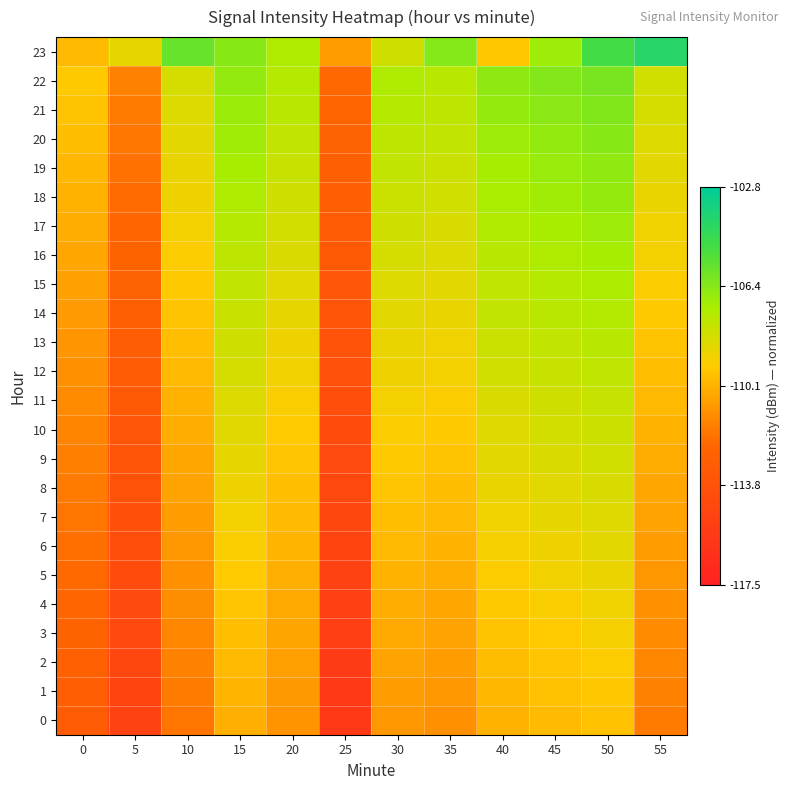

Reading left to right, what are all the values shown in this chart?

0: 0=0.3	5=0.2	10=0.4	15=0.5	20=0.4	25=0.1	30=0.4	35=0.4	40=0.5	45=0.5	50=0.5	55=0.4
1: 0=0.3	5=0.2	10=0.4	15=0.5	20=0.5	25=0.1	30=0.5	35=0.4	40=0.5	45=0.5	50=0.5	55=0.4
2: 0=0.3	5=0.2	10=0.4	15=0.5	20=0.5	25=0.1	30=0.5	35=0.5	40=0.5	45=0.5	50=0.6	55=0.4
3: 0=0.3	5=0.2	10=0.4	15=0.5	20=0.5	25=0.1	30=0.5	35=0.5	40=0.5	45=0.5	50=0.6	55=0.4
4: 0=0.3	5=0.2	10=0.4	15=0.5	20=0.5	25=0.2	30=0.5	35=0.5	40=0.5	45=0.6	50=0.6	55=0.4
5: 0=0.4	5=0.2	10=0.4	15=0.5	20=0.5	25=0.2	30=0.5	35=0.5	40=0.6	45=0.6	50=0.6	55=0.4
6: 0=0.4	5=0.2	10=0.4	15=0.6	20=0.5	25=0.2	30=0.5	35=0.5	40=0.6	45=0.6	50=0.6	55=0.5
7: 0=0.4	5=0.2	10=0.5	15=0.6	20=0.5	25=0.2	30=0.5	35=0.5	40=0.6	45=0.6	50=0.6	55=0.5
8: 0=0.4	5=0.3	10=0.5	15=0.6	20=0.5	25=0.2	30=0.5	35=0.5	40=0.6	45=0.6	50=0.6	55=0.5
9: 0=0.4	5=0.3	10=0.5	15=0.6	20=0.5	25=0.2	30=0.5	35=0.5	40=0.6	45=0.6	50=0.6	55=0.5
10: 0=0.4	5=0.3	10=0.5	15=0.6	20=0.5	25=0.2	30=0.6	35=0.5	40=0.6	45=0.6	50=0.6	55=0.5
11: 0=0.4	5=0.3	10=0.5	15=0.6	20=0.6	25=0.2	30=0.6	35=0.6	40=0.6	45=0.6	50=0.7	55=0.5
12: 0=0.4	5=0.3	10=0.5	15=0.6	20=0.6	25=0.2	30=0.6	35=0.6	40=0.6	45=0.6	50=0.7	55=0.5
13: 0=0.4	5=0.3	10=0.5	15=0.6	20=0.6	25=0.3	30=0.6	35=0.6	40=0.6	45=0.7	50=0.7	55=0.5
14: 0=0.5	5=0.3	10=0.5	15=0.6	20=0.6	25=0.3	30=0.6	35=0.6	40=0.7	45=0.7	50=0.7	55=0.5
15: 0=0.5	5=0.3	10=0.5	15=0.7	20=0.6	25=0.3	30=0.6	35=0.6	40=0.7	45=0.7	50=0.7	55=0.6
16: 0=0.5	5=0.3	10=0.6	15=0.7	20=0.6	25=0.3	30=0.6	35=0.6	40=0.7	45=0.7	50=0.7	55=0.6
17: 0=0.5	5=0.4	10=0.6	15=0.7	20=0.6	25=0.3	30=0.6	35=0.6	40=0.7	45=0.7	50=0.7	55=0.6
18: 0=0.5	5=0.4	10=0.6	15=0.7	20=0.6	25=0.3	30=0.6	35=0.6	40=0.7	45=0.7	50=0.7	55=0.6
19: 0=0.5	5=0.4	10=0.6	15=0.7	20=0.6	25=0.3	30=0.7	35=0.6	40=0.7	45=0.7	50=0.7	55=0.6
20: 0=0.5	5=0.4	10=0.6	15=0.7	20=0.7	25=0.3	30=0.7	35=0.7	40=0.7	45=0.7	50=0.7	55=0.6
21: 0=0.5	5=0.4	10=0.6	15=0.7	20=0.7	25=0.3	30=0.7	35=0.7	40=0.7	45=0.7	50=0.8	55=0.6
22: 0=0.5	5=0.4	10=0.6	15=0.7	20=0.7	25=0.4	30=0.7	35=0.7	40=0.7	45=0.8	50=0.8	55=0.6
23: 0=0.5	5=0.6	10=0.8	15=0.7	20=0.7	25=0.5	30=0.6	35=0.8	40=0.5	45=0.7	50=0.9	55=0.9